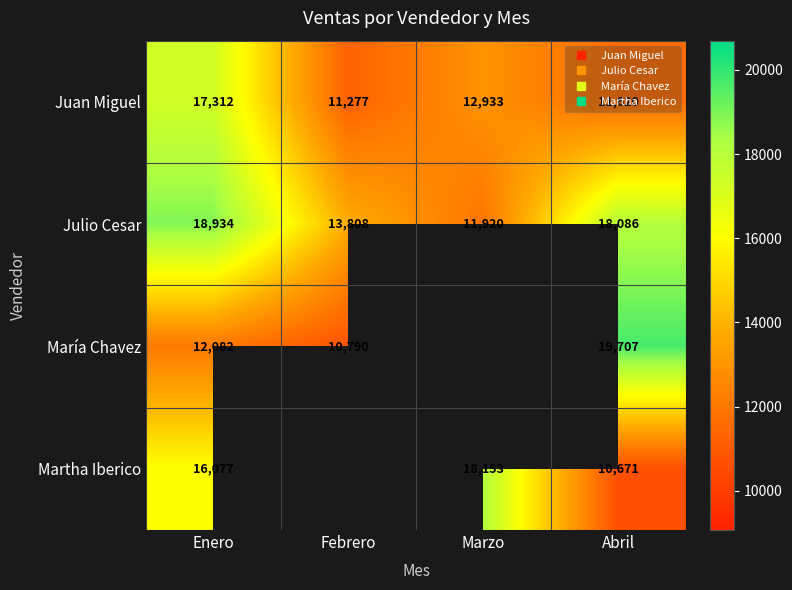

Which series changed the most between Febrero and Abril?

María Chavez